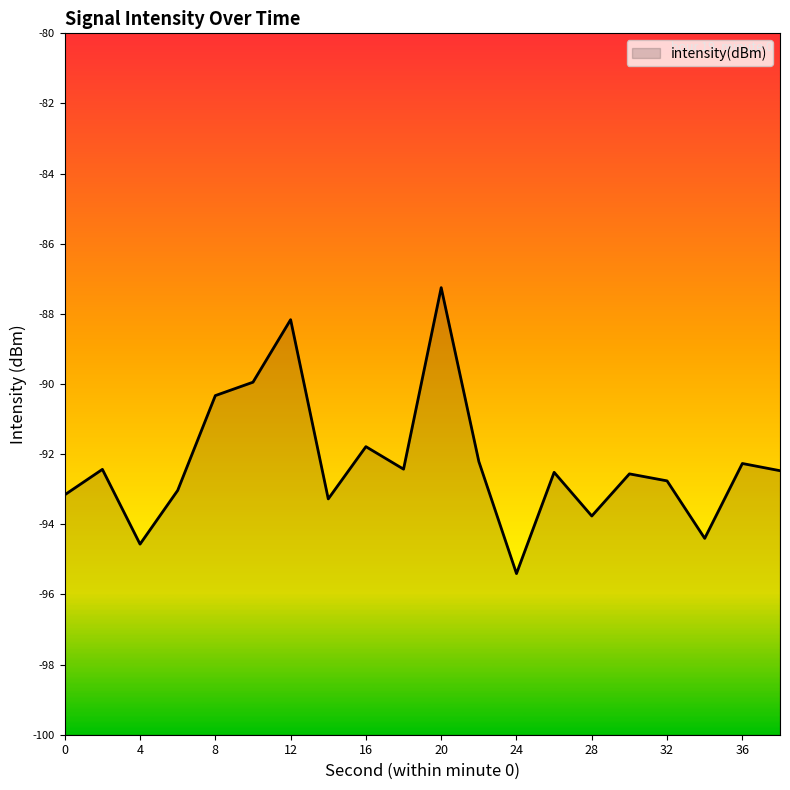

Rank the categories by value from highest to lowest.

20, 12, 10, 8, 16, 22, 36, 18, 2, 38, 26, 30, 32, 6, 0, 14, 28, 34, 4, 24